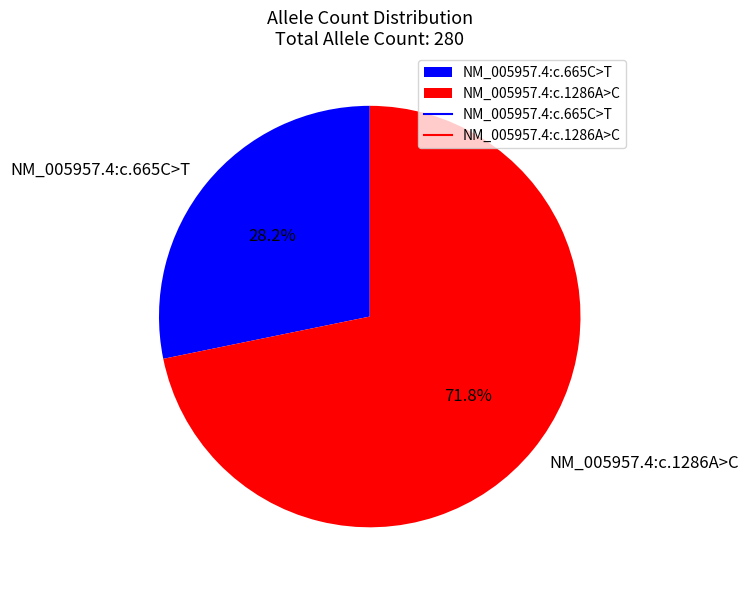

What is the largest slice in the pie chart?

NM_005957.4:c.1286A>C